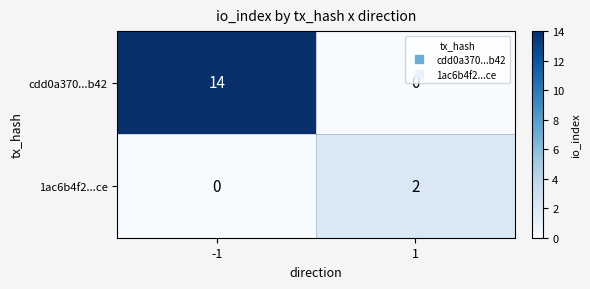

What is the maximum value shown in the chart?

14